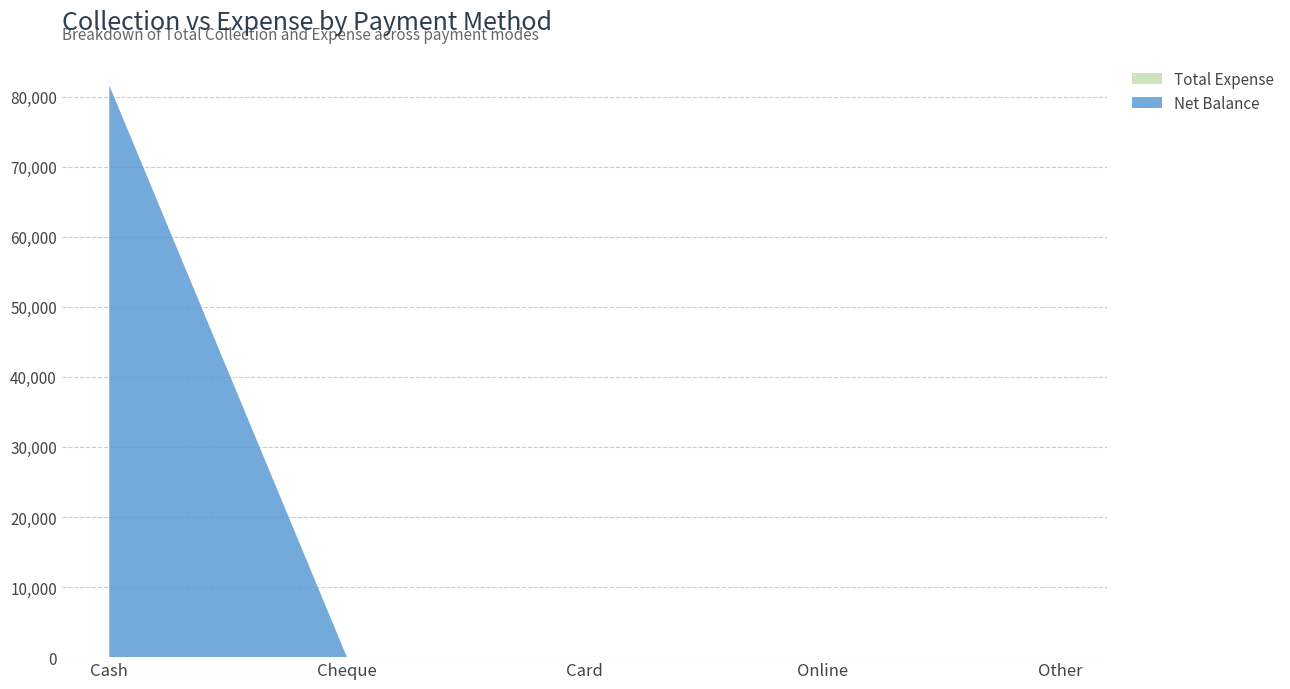

Reading right to left, list all the values displayed in this chart.

Net Balance: Other=0	Online=0	Card=0	Cheque=0	Cash=81596
Total Expense: Other=0	Online=0	Card=0	Cheque=0	Cash=0